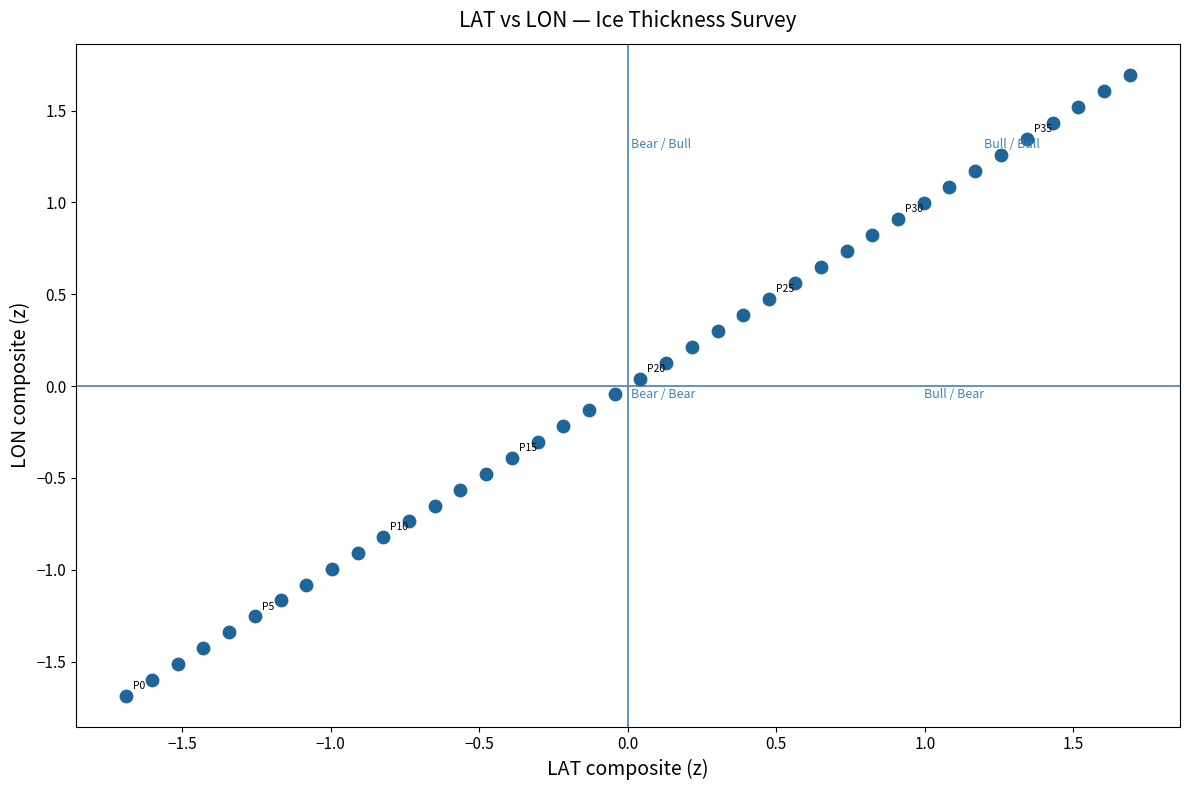

What is the range of Y values (max minus min)?

3.4